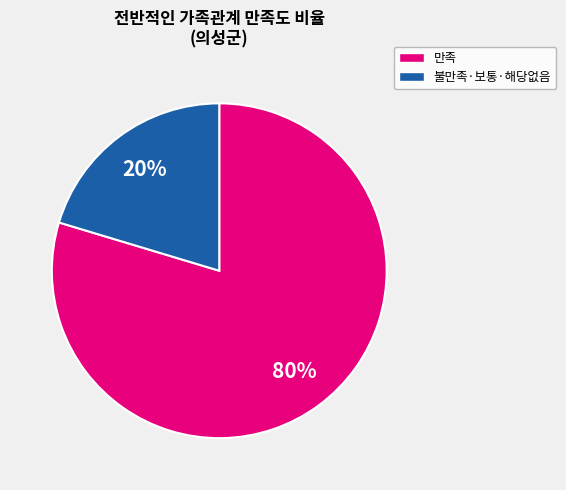

Is there any slice that represents more than half of the pie?

Yes